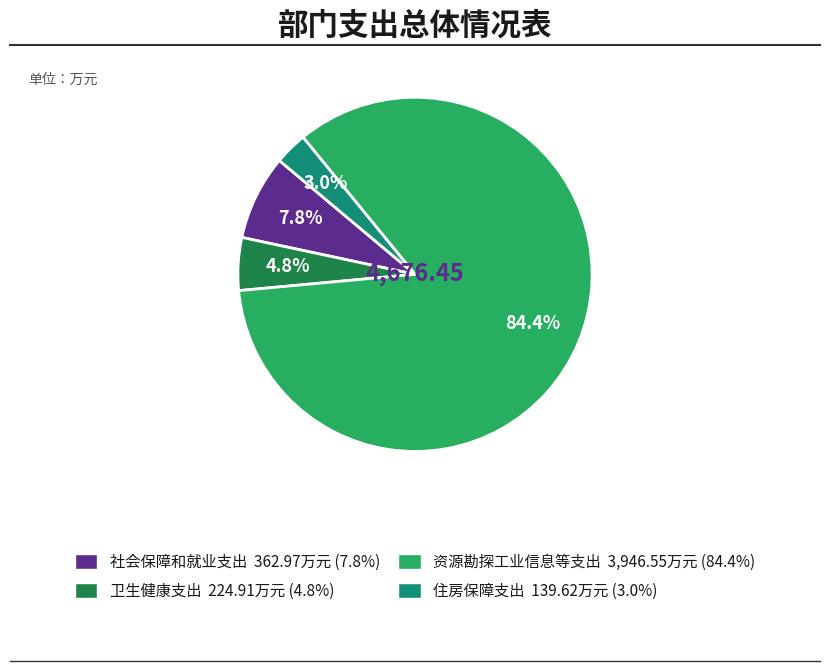

Combined, do 卫生健康支出 and 资源勘探工业信息等支出 account for over 50%?

Yes